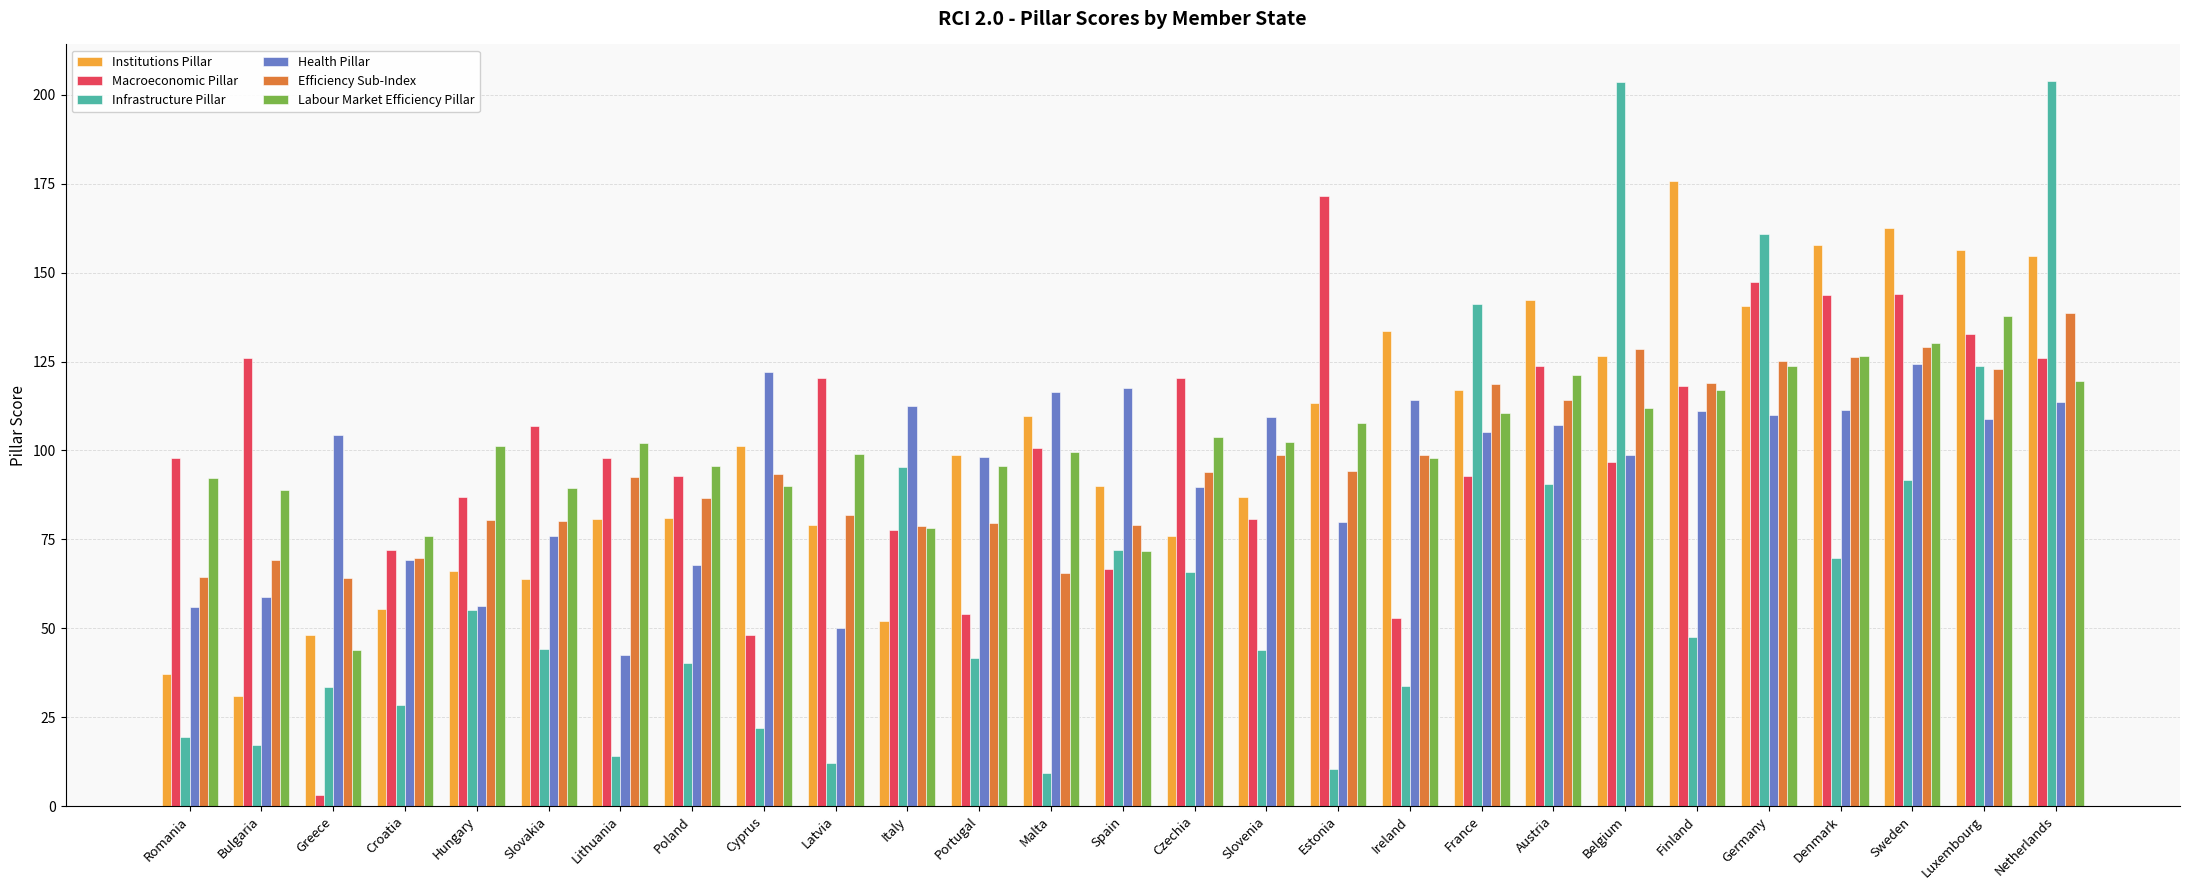

What is the value of the Infrastructure Pillar bar at the 8th from the left?

40.2